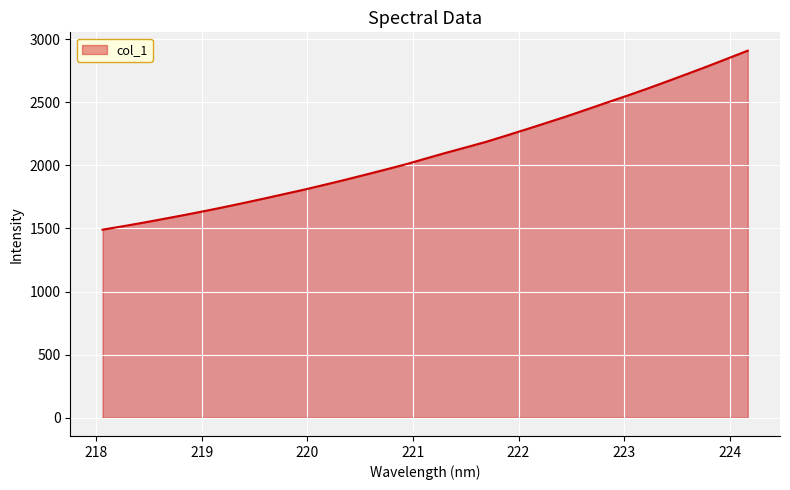

Reading left to right, what are all the values shown in this chart?

1490.5	1517.5	1545.5	1575.1	1605.2	1636.4	1668.9	1702.5	1737.3	1772.8	1808.5	1846.5	1885.2	1925.5	1966.2	2007.8	2053.9	2099.2	2142.7	2186.7	2236.0	2286.2	2337.4	2389.0	2443.5	2498.5	2552.5	2608.4	2666.8	2725.9	2786.0	2847.9	2910.0